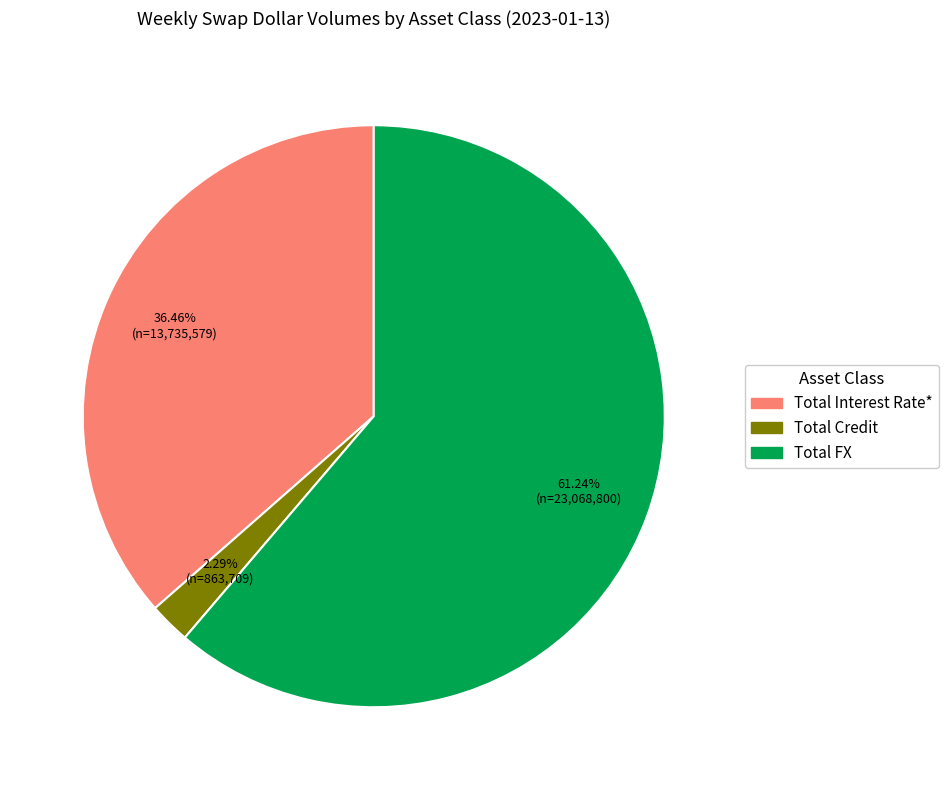

Count the number of slices in the pie.

3